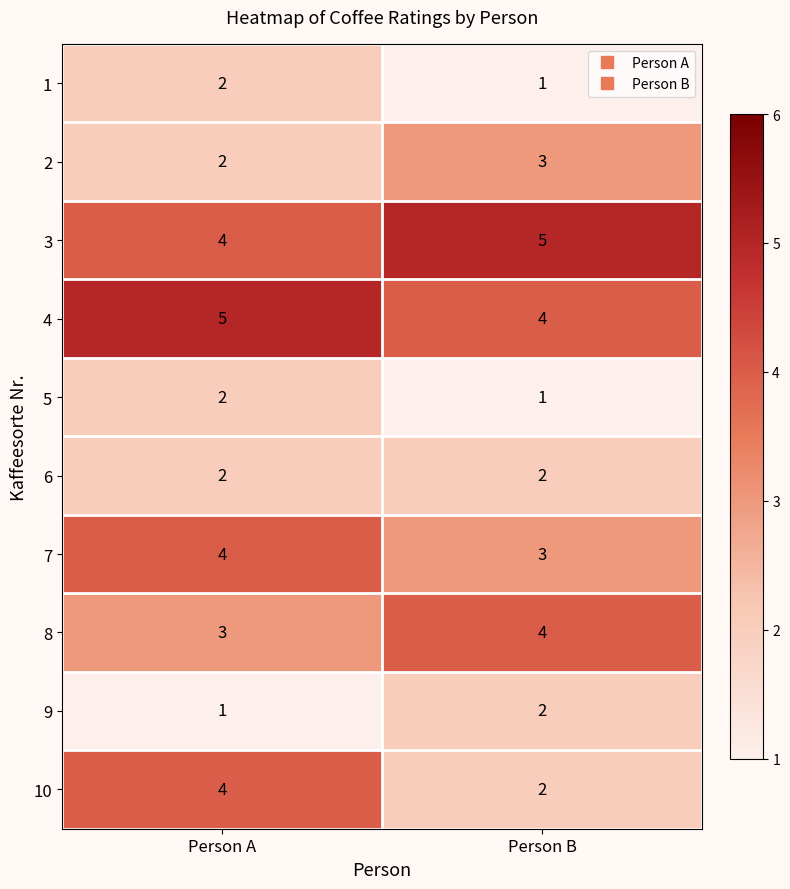

What is the total value across all series at Person A?

29